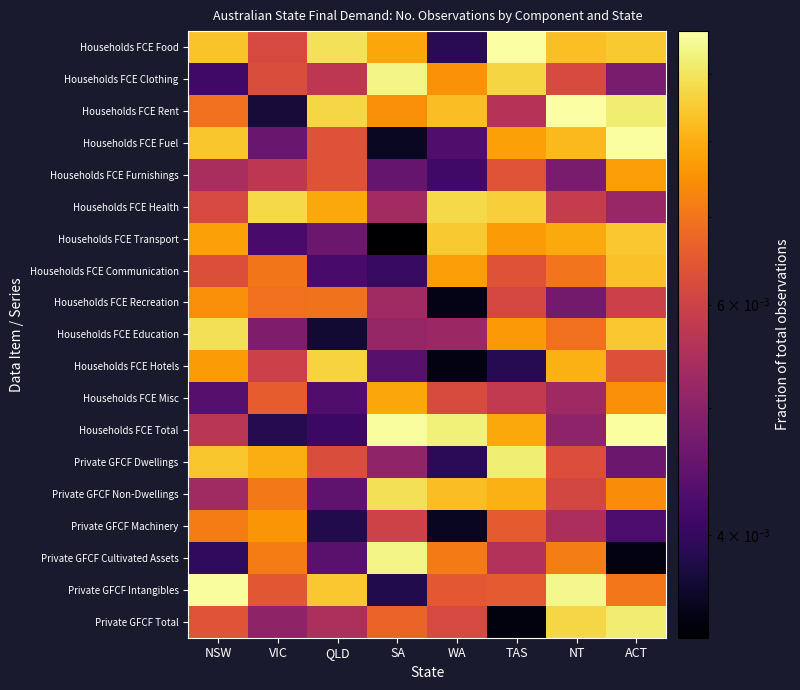

What is the total value across all series at TAS?

0.1